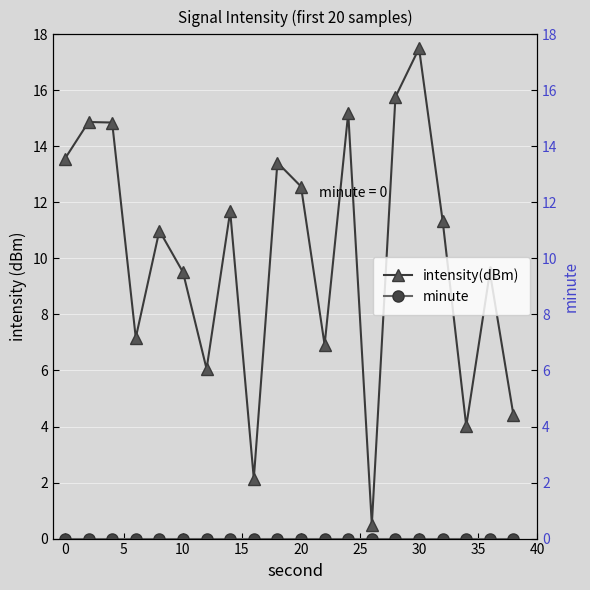

In intensity(dBm), how many points are higher than both neighbors (excluding endpoints)?

7